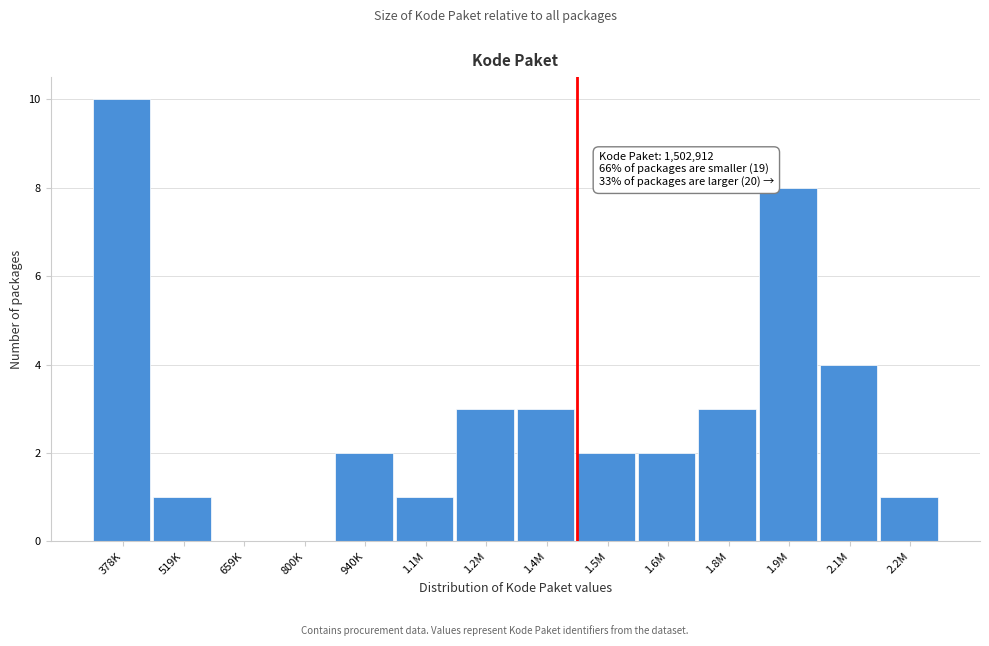

Reading left to right, extract all data points from this chart.

378K=10	519K=1	659K=0	800K=0	940K=2	1.1M=1	1.2M=3	1.4M=3	1.5M=2	1.6M=2	1.8M=3	1.9M=8	2.1M=4	2.2M=1